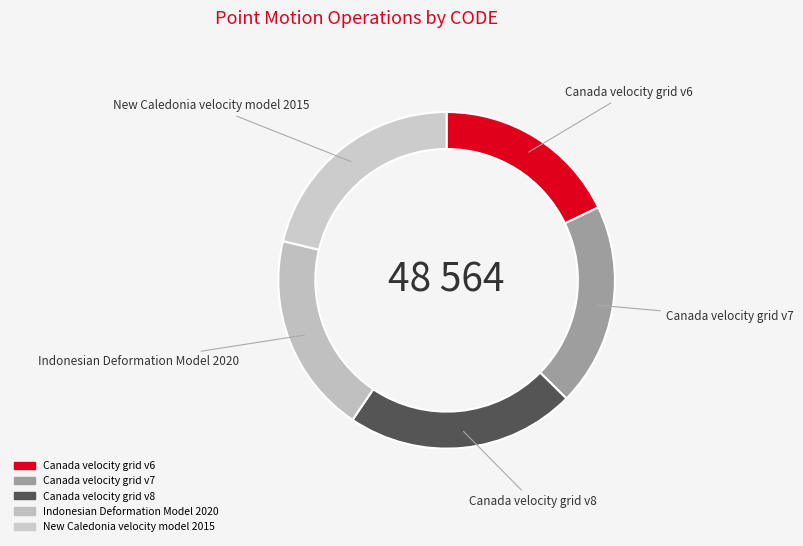

How many segments does this pie chart have?

5